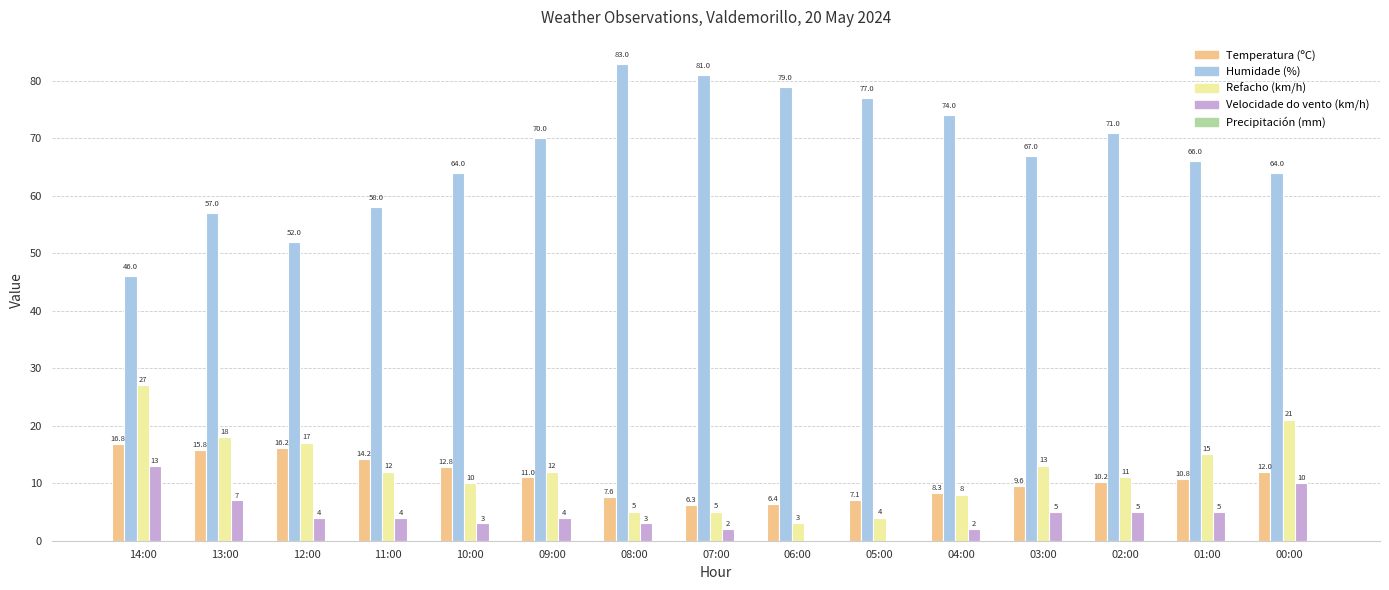

What is the spread (max minus min) of values at 02:00?

66.0